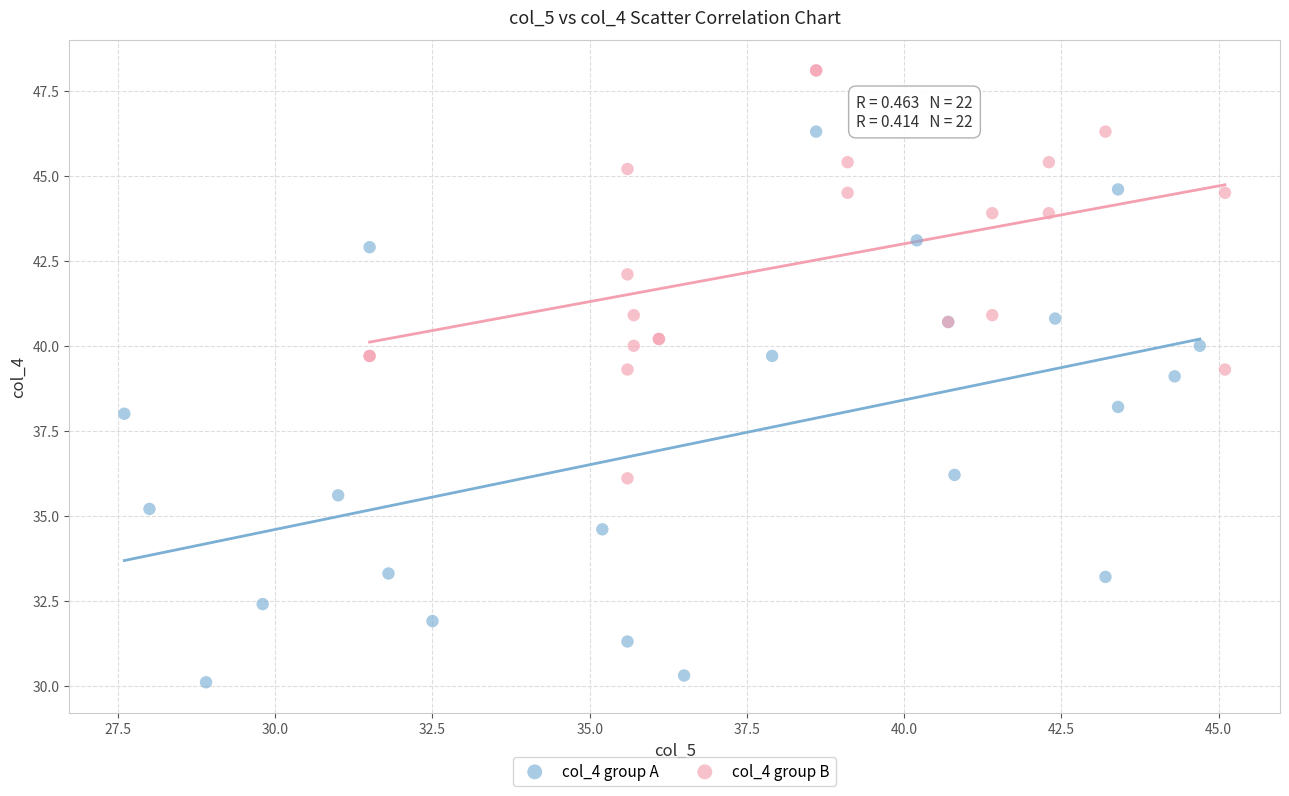

What are all the series names shown in the legend?

col_4 group A, col_4 group B